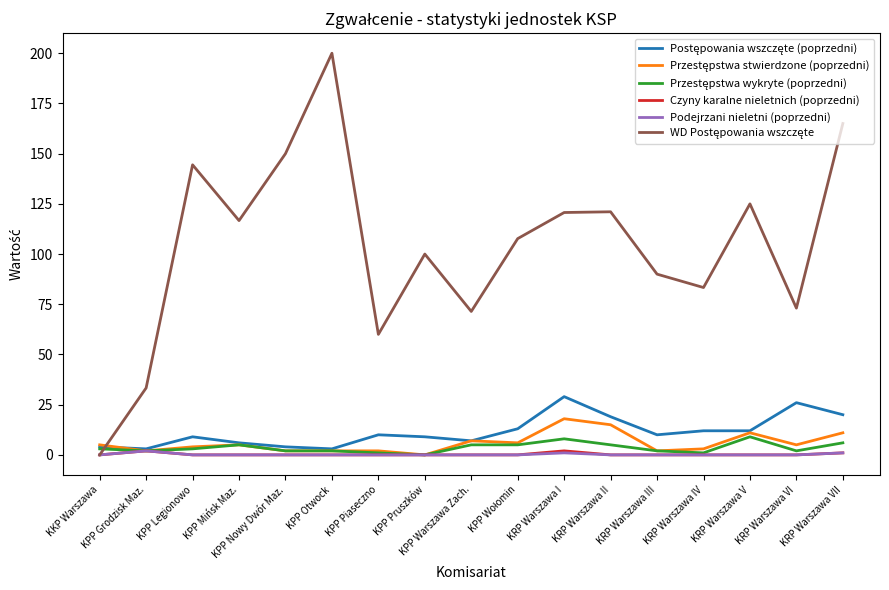

What position from the right is KPP Pruszków?

10